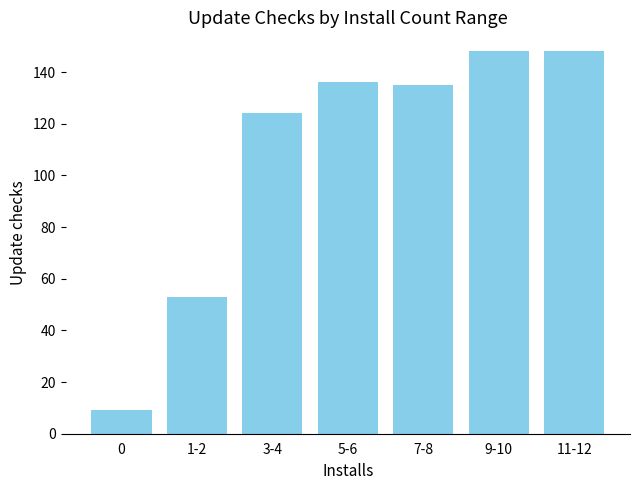

How many bars are there in total?

7